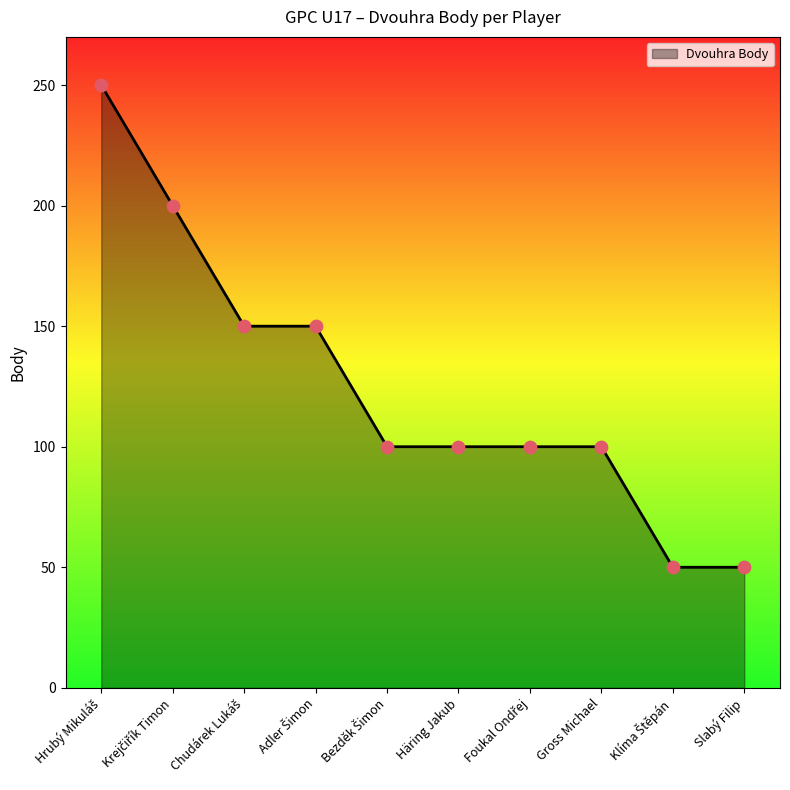

What is the difference between the maximum and minimum values?

200